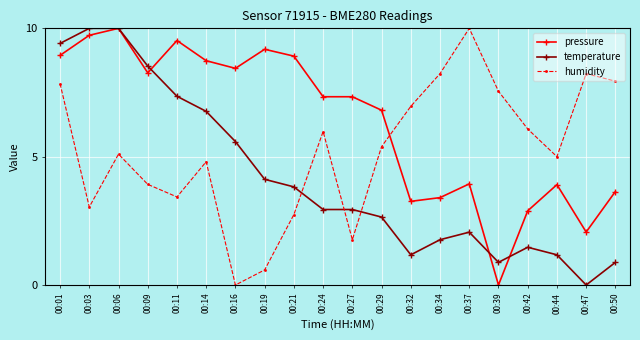

The pressure series shows 9.2 at 00:19. True or false?

True